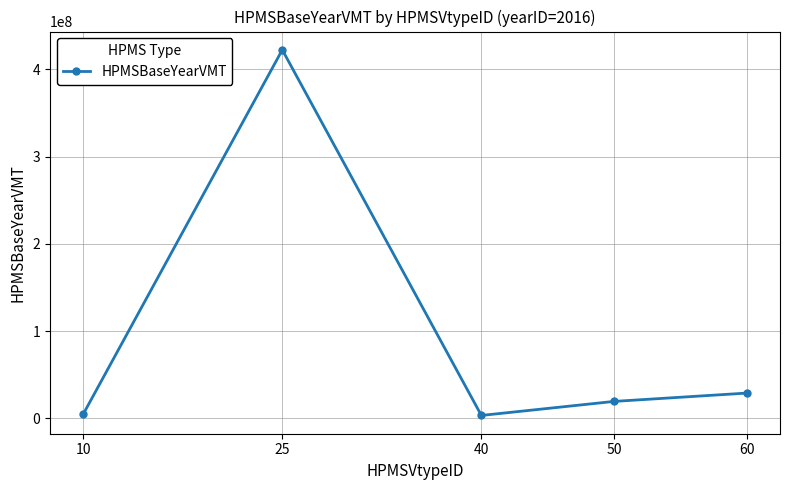

Between 50 and 25, which is larger?

25